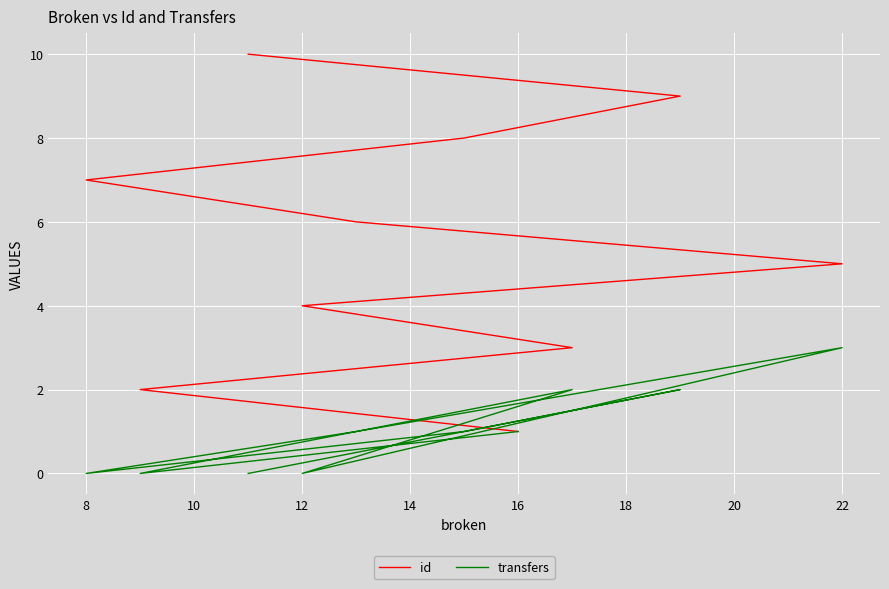

Which series has the widest spread of values?

id